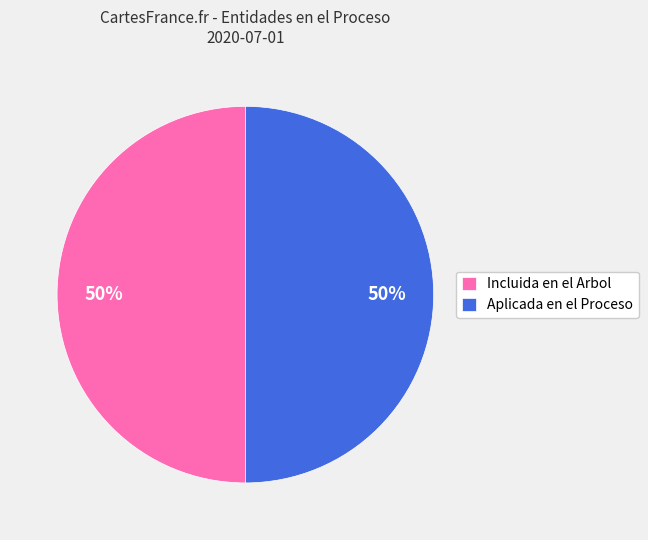

To the nearest percent, what is the average slice percentage?

50%